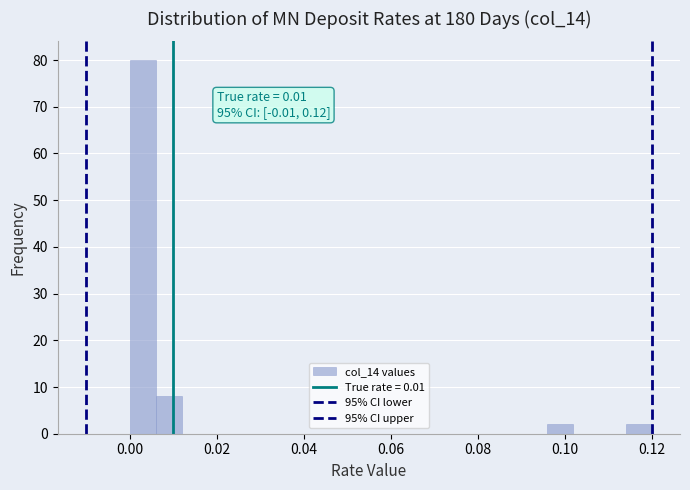

Read against the x-axis, roughly where is the centre of the tallest bar?

0.004